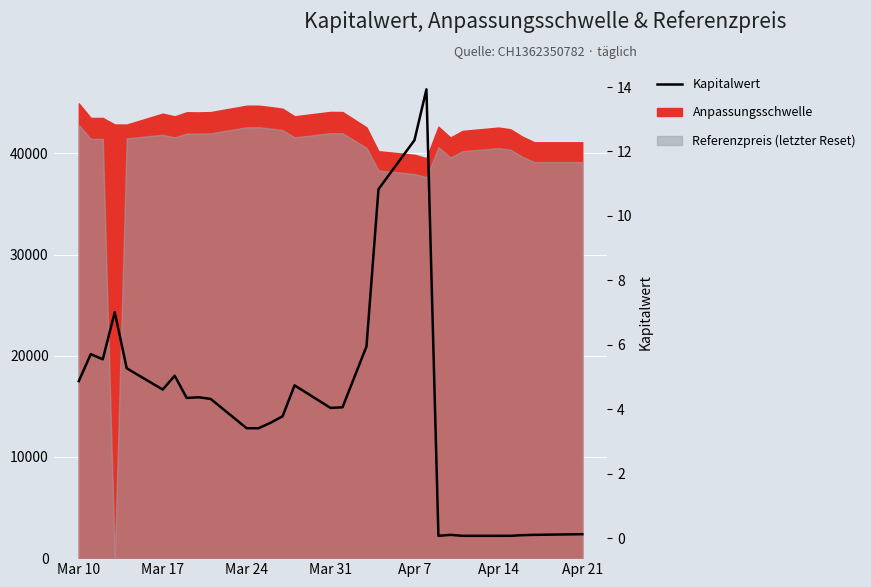

What is the average value?

4.2